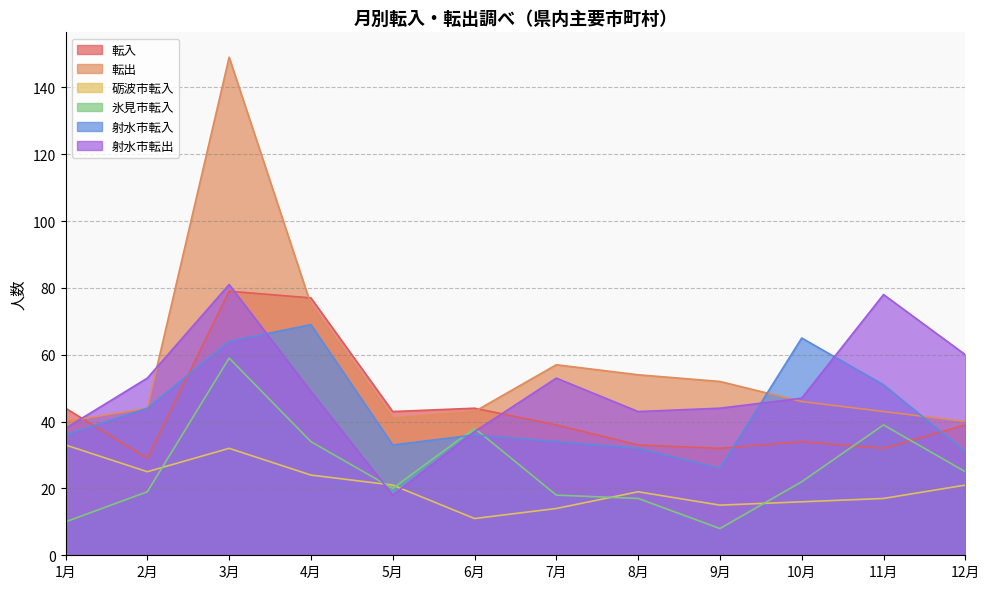

Reading right to left, list all the values displayed in this chart.

転入: 12月=39	11月=32	10月=34	9月=32	8月=33	7月=39	6月=44	5月=43	4月=77	3月=79	2月=29	1月=44
転出: 12月=40	11月=43	10月=46	9月=52	8月=54	7月=57	6月=43	5月=41	4月=75	3月=149	2月=44	1月=40
砺波市転入: 12月=21	11月=17	10月=16	9月=15	8月=19	7月=14	6月=11	5月=21	4月=24	3月=32	2月=25	1月=33
氷見市転入: 12月=25	11月=39	10月=22	9月=8	8月=17	7月=18	6月=38	5月=20	4月=34	3月=59	2月=19	1月=10
射水市転入: 12月=31	11月=51	10月=65	9月=26	8月=32	7月=34	6月=36	5月=33	4月=69	3月=64	2月=44	1月=36
射水市転出: 12月=60	11月=78	10月=47	9月=44	8月=43	7月=53	6月=37	5月=18	4月=49	3月=81	2月=53	1月=38